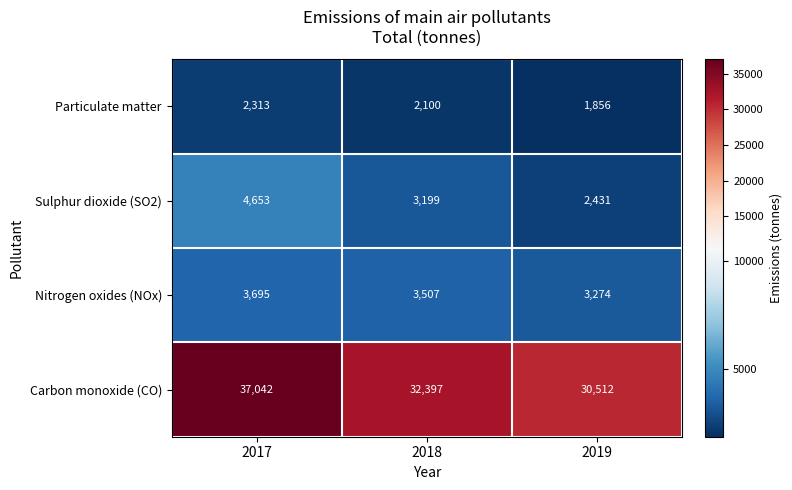

Which category has the highest value across all series?

2017